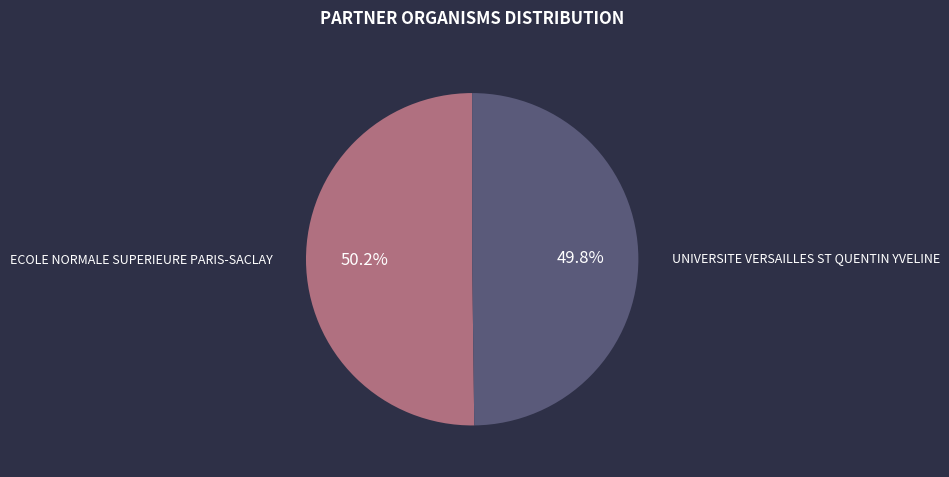

What is the ratio of the value at ECOLE NORMALE SUPERIEURE PARIS-SACLAY to the value at UNIVERSITE VERSAILLES ST QUENTIN YVELINE?

1.0